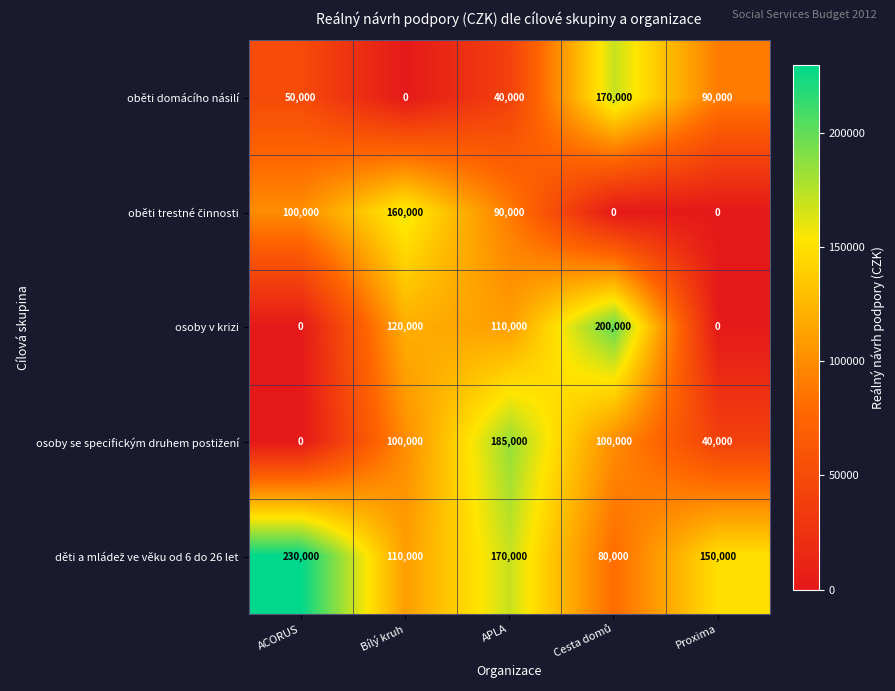

How many distinct data groups are displayed?

5